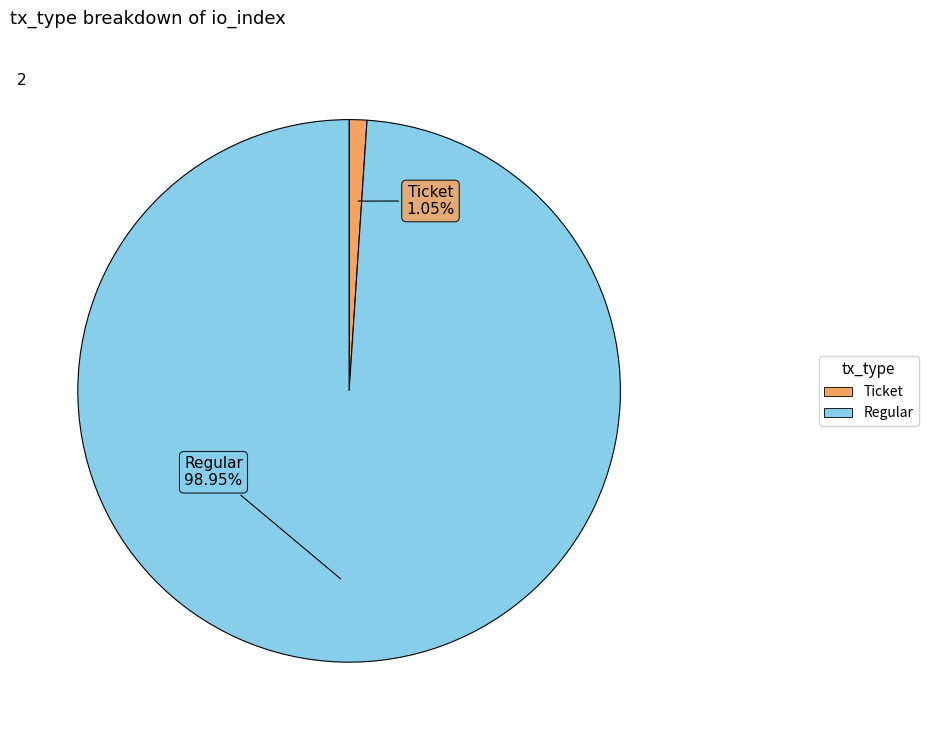

To the nearest percent, what portion does Regular represent?

99%